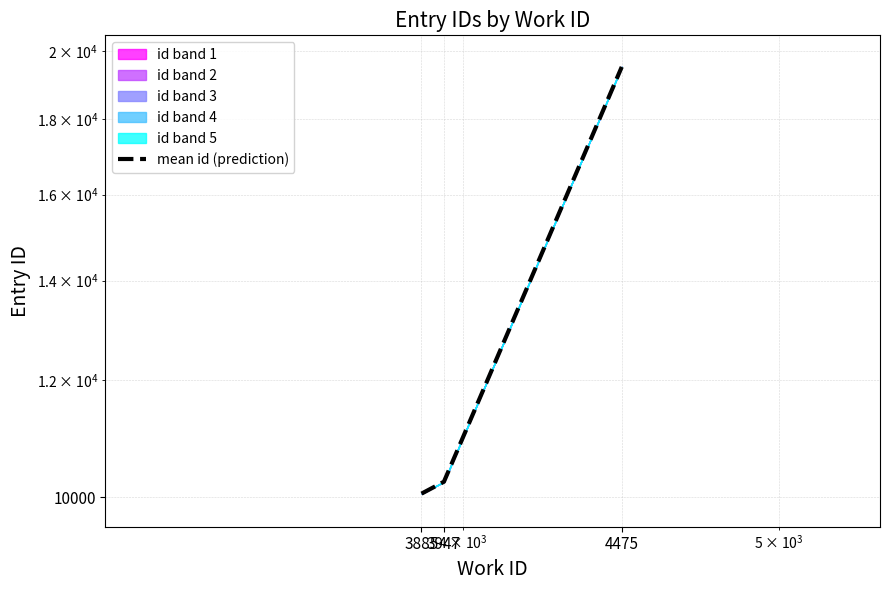

The value at 3947 is 10247.0. True or false?

True